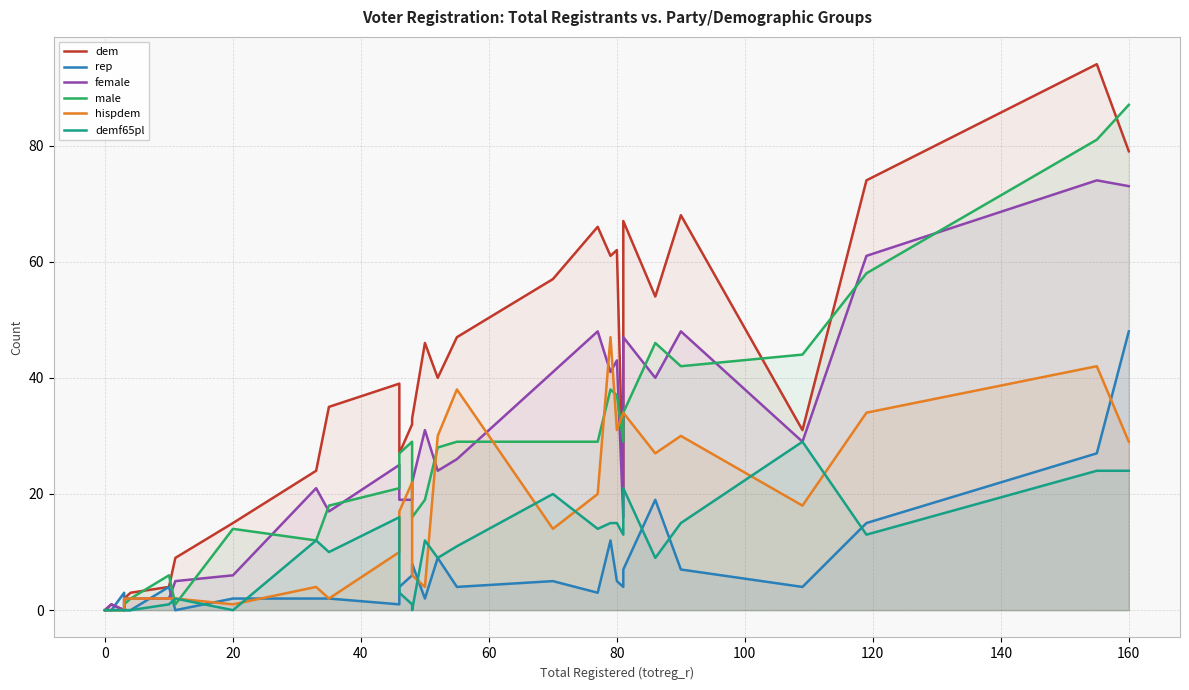

How many series are shown in this chart?

6